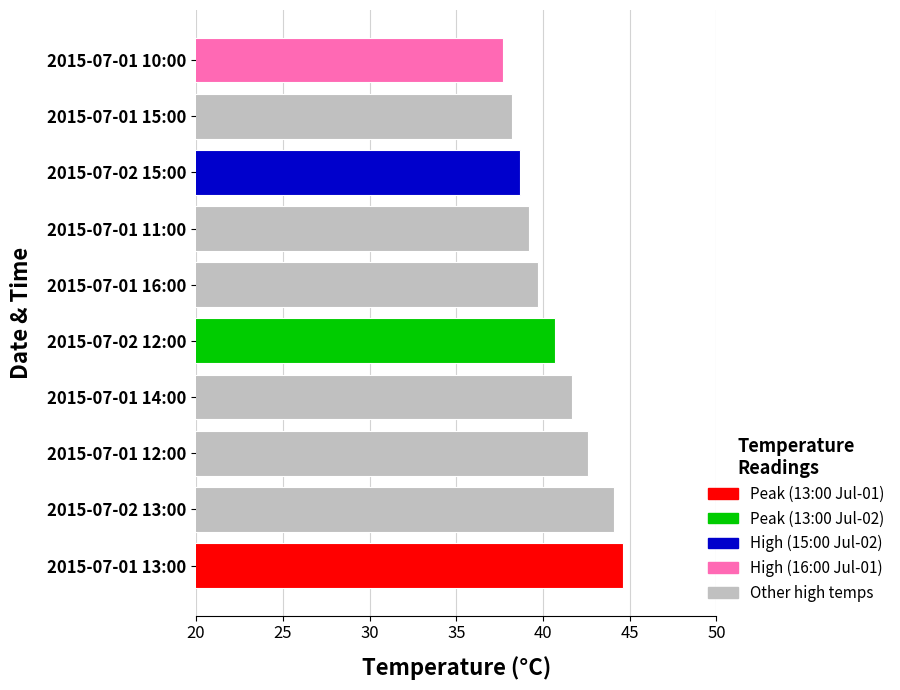

True or false: the data shows 40.7 at 2015-07-02 12:00.

True